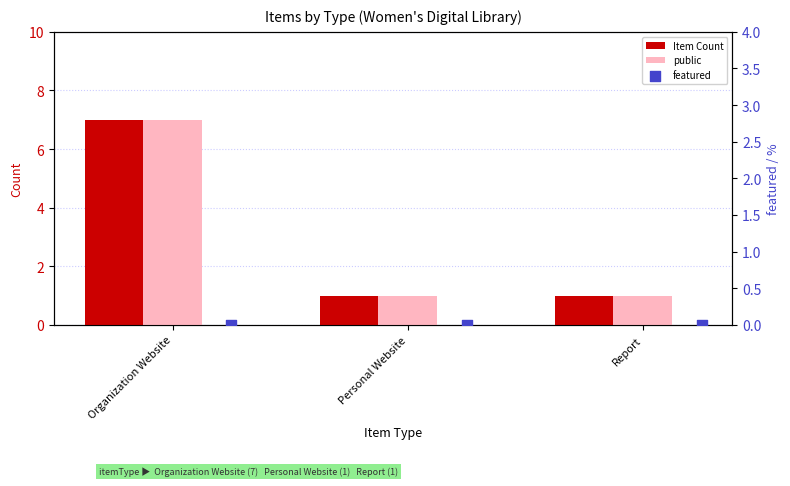

What is the total value across all series at Personal Website?

2